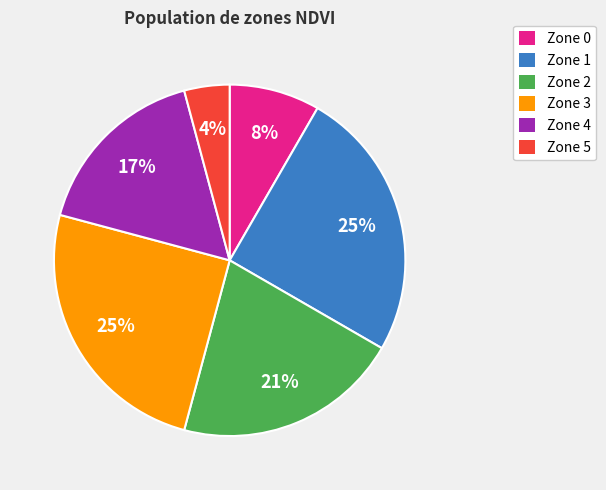

Is the sum of Zone 0 and Zone 5 greater than half?

No